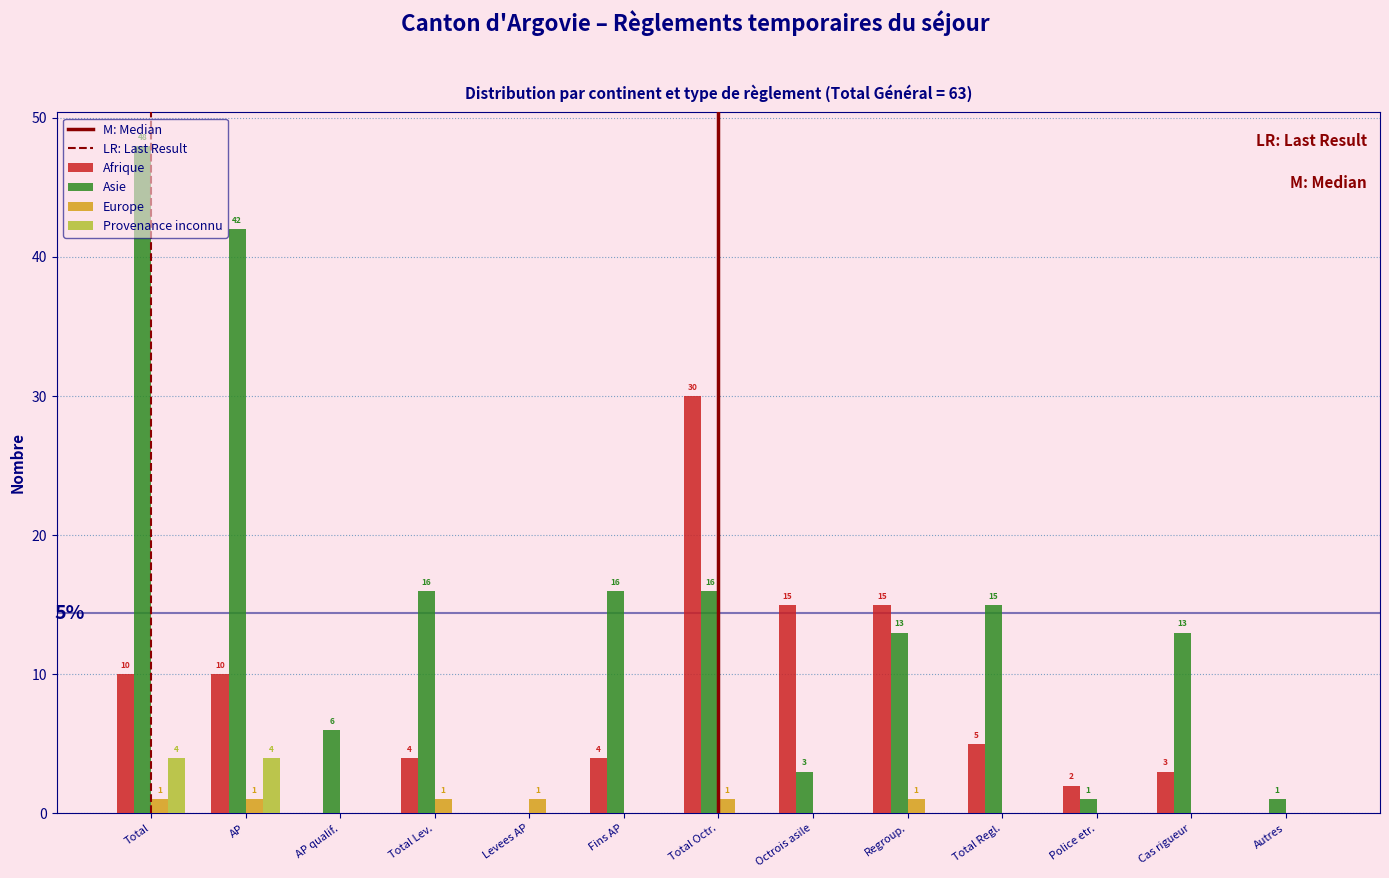

Between AP qualif. and Autres, which series saw the biggest shift?

Asie